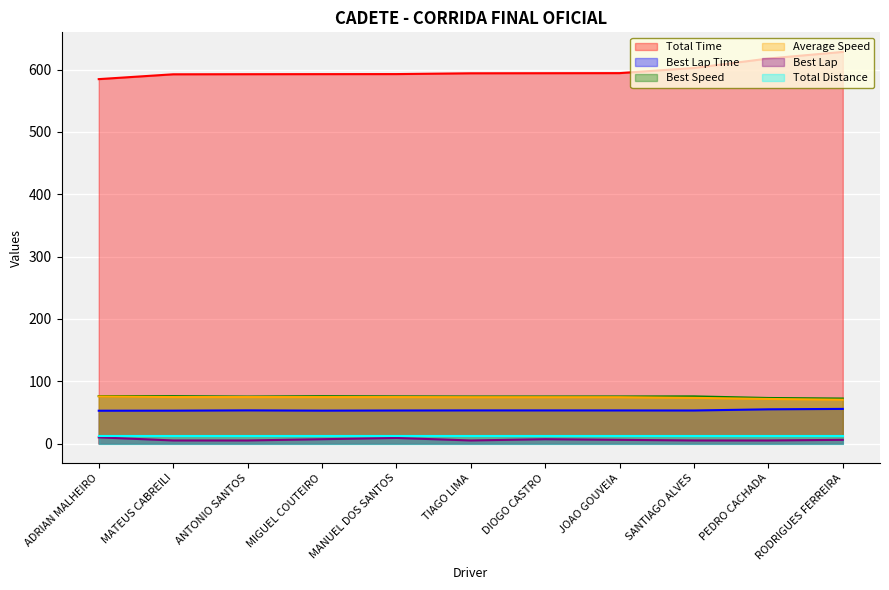

What is the difference between the Best Speed values at MIGUEL COUTEIRO and PEDRO CACHADA?

2.9